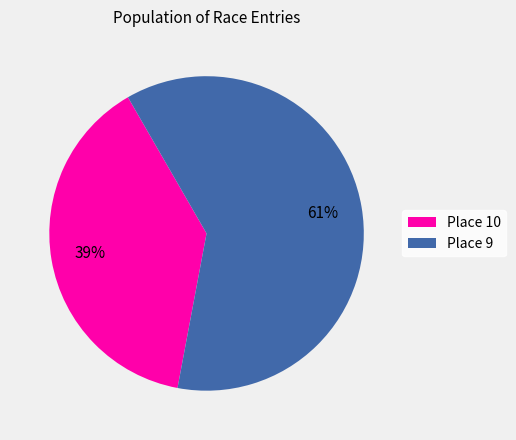

Rank the categories by value from lowest to highest.

Place 10, Place 9